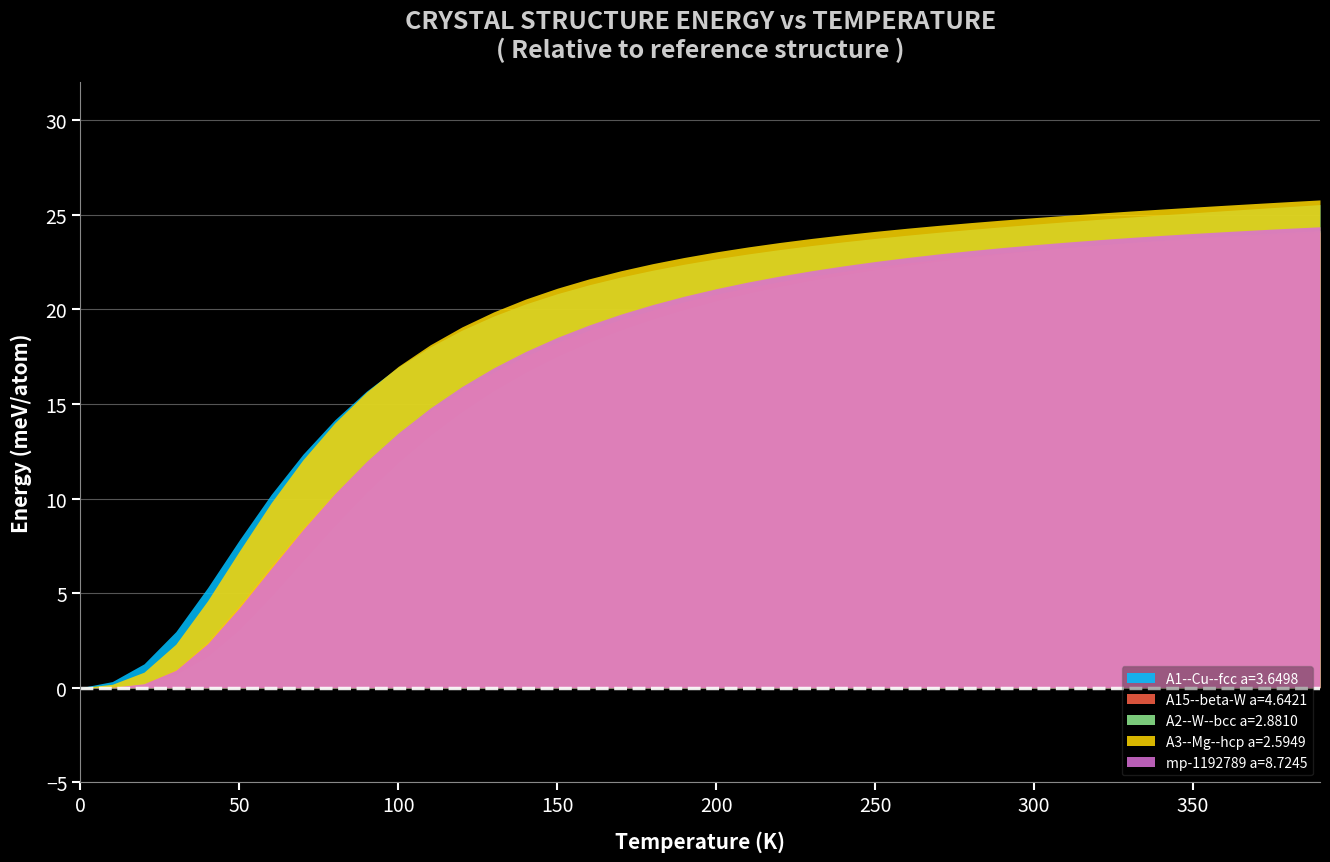

Reading right to left, what are all the values shown in this chart?

temperature: 390.0	380.0	370.0	360.0	350.0	340.0	330.0	320.0	310.0	300.0	290.0	280.0	270.0	260.0	250.0	240.0	230.0	220.0	210.0	200.0	190.0	180.0	170.0	160.0	150.0	140.0	130.0	120.0	110.0	100.0	90.0	80.0	70.0	60.0	50.0	40.0	30.0	20.0	10.0	0.0
A1--Cu--fcc a=3.6498: 25.5	25.4	25.3	25.2	25.1	25.0	24.9	24.8	24.6	24.5	24.4	24.2	24.1	23.9	23.7	23.6	23.4	23.2	22.9	22.7	22.4	22.1	21.7	21.3	20.8	20.3	19.6	18.9	18.0	16.9	15.7	14.2	12.3	10.2	7.8	5.3	3.0	1.3	0.3	0.0
A15--beta-W a=4.6421: 24.1	24.0	23.9	23.8	23.7	23.6	23.5	23.4	23.3	23.1	23.0	22.8	22.6	22.4	22.2	22.0	21.7	21.5	21.1	20.8	20.4	20.0	19.5	18.9	18.3	17.5	16.7	15.7	14.6	13.4	11.9	10.3	8.4	6.4	4.3	2.4	0.9	0.2	0.0	0.0
A2--W--bcc a=2.8810: 24.2	24.1	24.0	23.9	23.8	23.6	23.5	23.4	23.3	23.1	22.9	22.7	22.5	22.3	22.1	21.8	21.5	21.2	20.9	20.4	20.0	19.5	18.9	18.3	17.5	16.7	15.7	14.6	13.3	11.9	10.3	8.6	6.7	4.8	3.1	1.7	0.7	0.2	0.0	0.0
A3--Mg--hcp a=2.5949: 25.8	25.7	25.6	25.5	25.4	25.3	25.2	25.1	25.0	24.8	24.7	24.6	24.4	24.3	24.1	23.9	23.7	23.5	23.3	23.0	22.7	22.4	22.0	21.6	21.1	20.5	19.9	19.1	18.1	17.0	15.6	14.0	12.0	9.8	7.2	4.6	2.3	0.8	0.2	0.0
mp-1192789 a=8.7245: 24.4	24.3	24.2	24.1	24.0	23.9	23.8	23.7	23.5	23.4	23.3	23.1	22.9	22.7	22.5	22.3	22.0	21.8	21.4	21.1	20.7	20.2	19.7	19.2	18.5	17.8	16.9	15.9	14.8	13.5	12.0	10.3	8.4	6.3	4.2	2.3	0.9	0.2	0.0	0.0